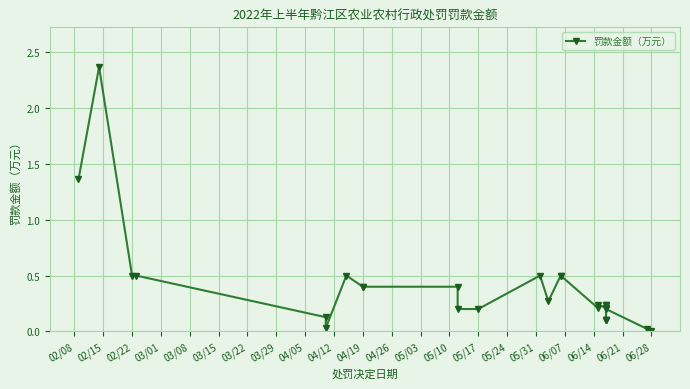

What is the greatest value displayed?

2.4